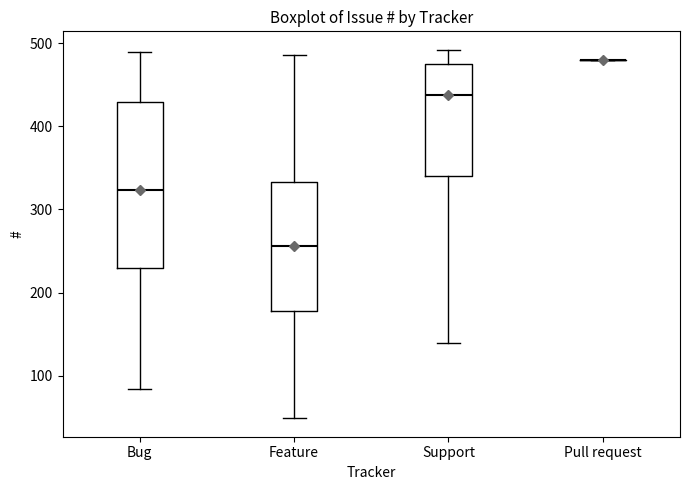

Reading left to right, read every box against the y-axis: the position of its median line, the range the box covers, and the ends of its whiskers. The values are not printed on the chart, so give them approximately, as read against the axis.

Bug: median 320, box 230 to 430, whiskers 80 to 490
Feature: median 260, box 180 to 330, whiskers 50 to 490
Support: median 440, box 340 to 470, whiskers 140 to 490
Pull request: box collapsed to a line at 480, whiskers 480 to 480